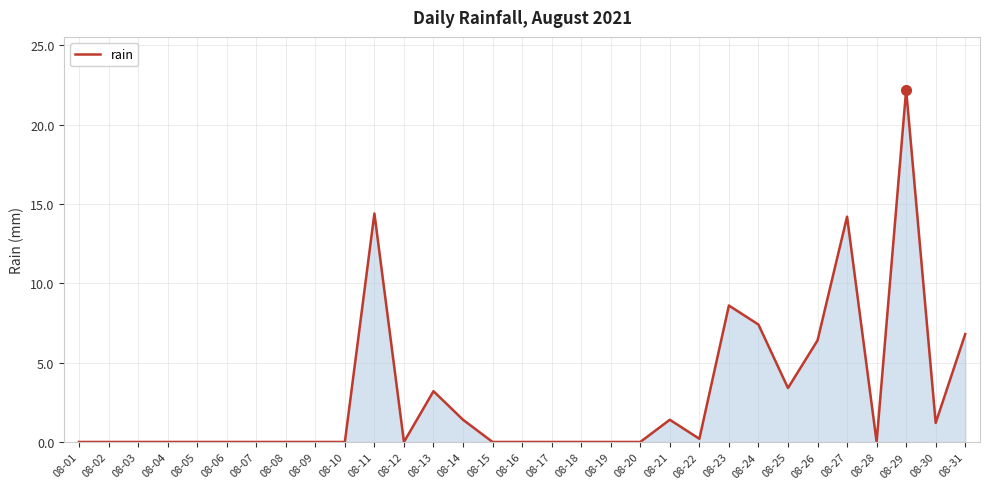

Which category has the highest value across all series?

08-29